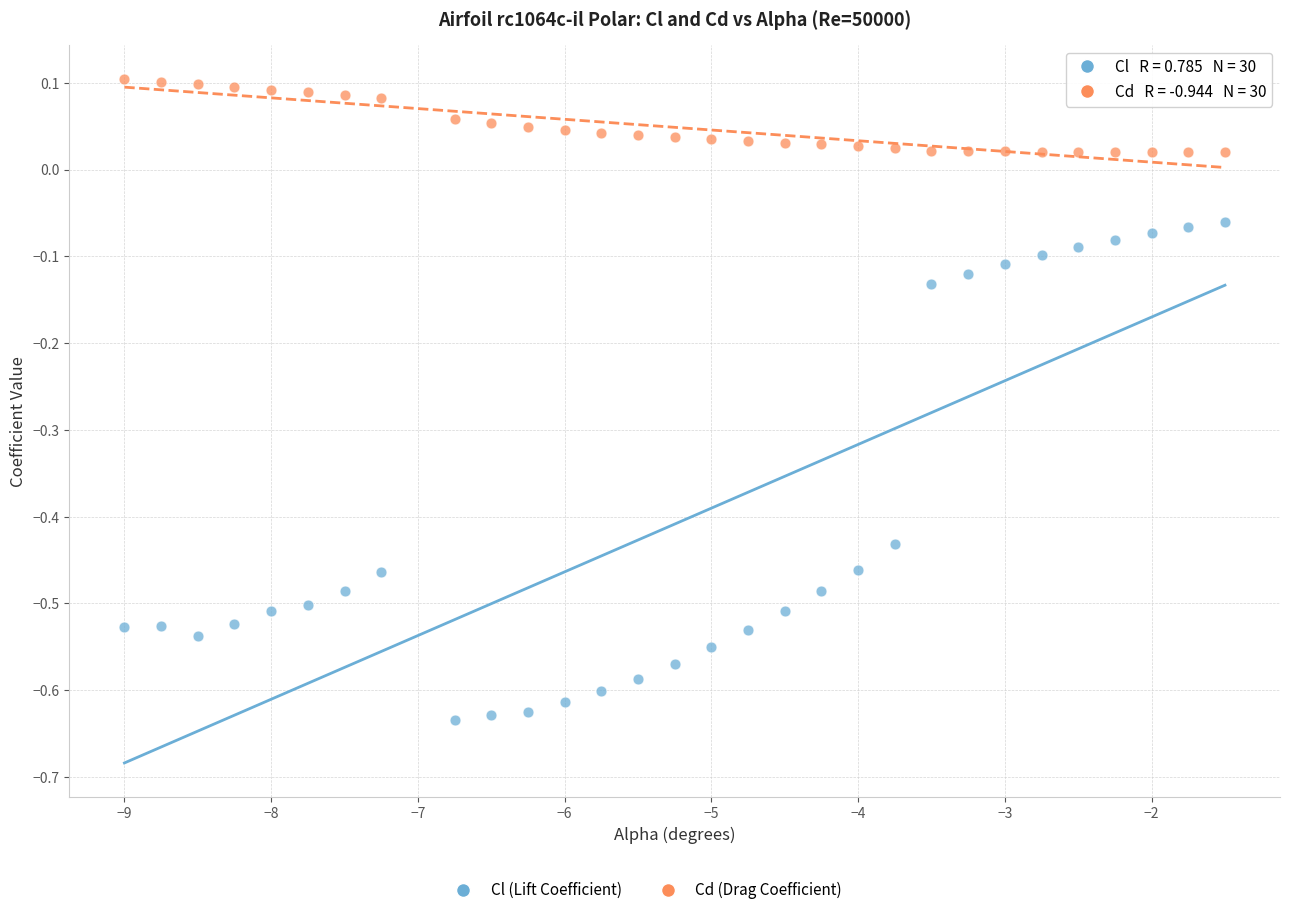

Which series has the widest spread of Y values?

Cl (Lift Coefficient)